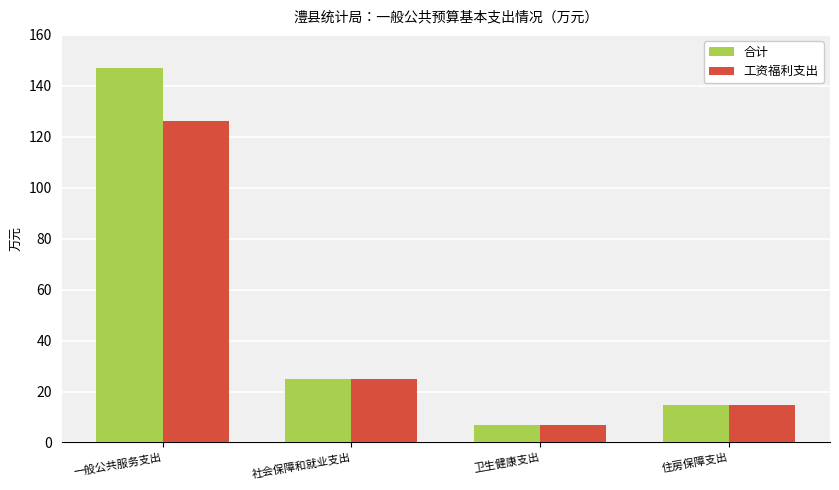

How many data points in 工资福利支出 are above 24?

2